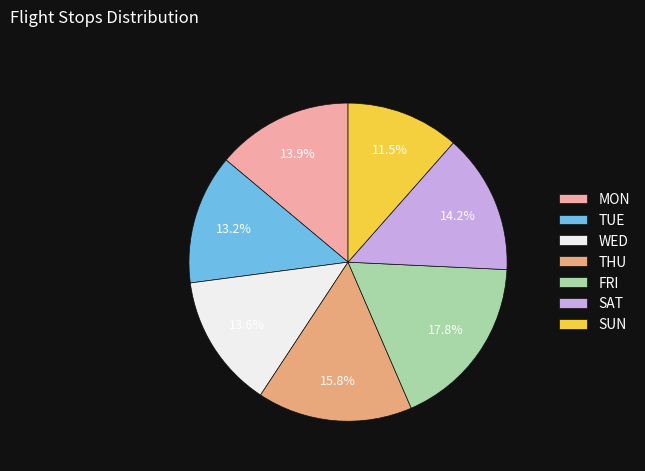

To the nearest percent, what is the average slice percentage?

14%